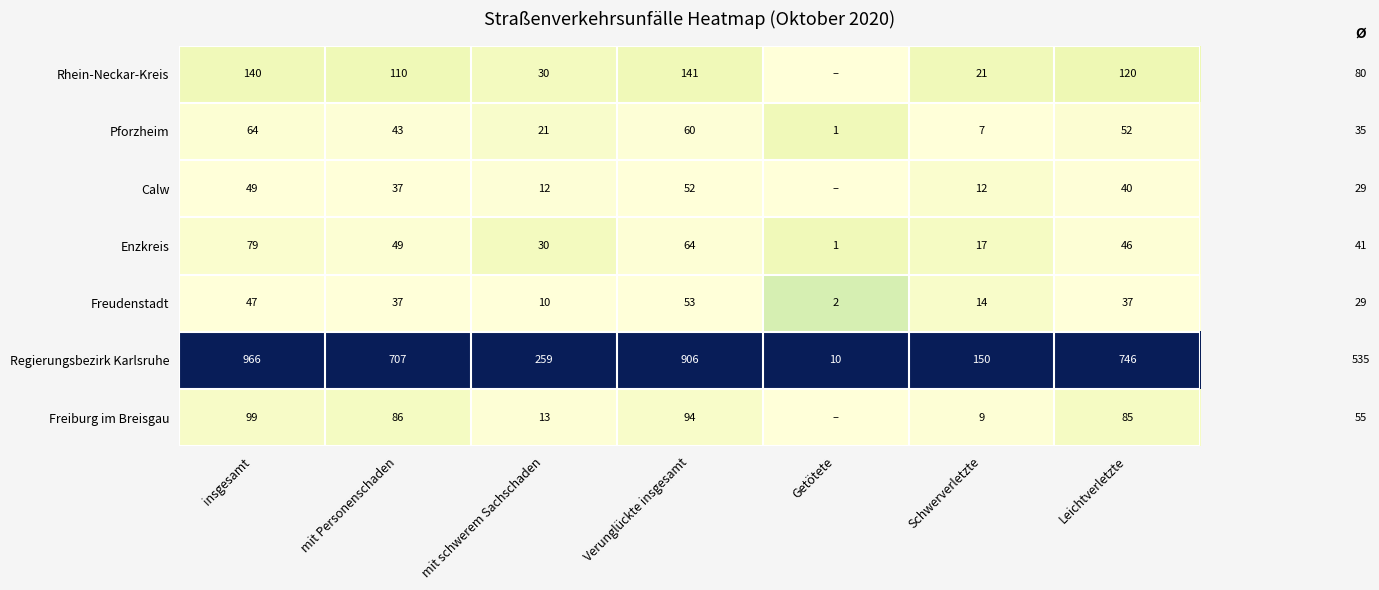

At which category does the chart reach its peak across all series?

insgesamt